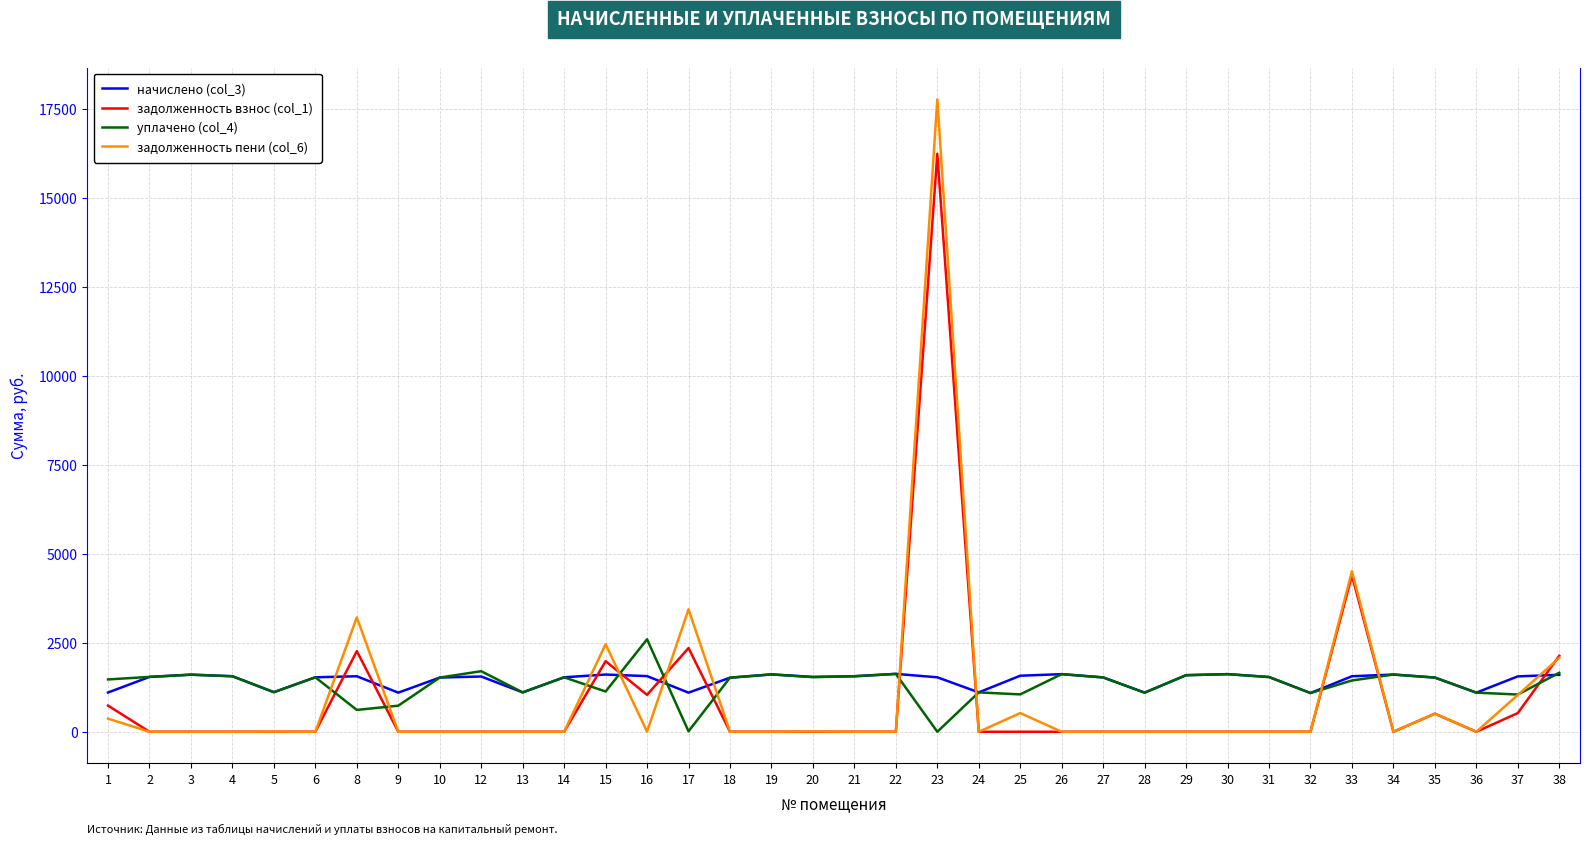

Between which two adjacent categories do задолженность пени (col_6) and уплачено (col_4) first intersect?

6 and 8